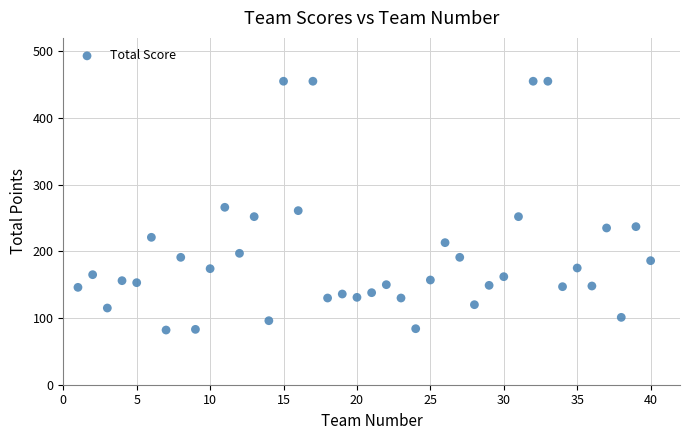

What is the range of Y values (max minus min)?

373